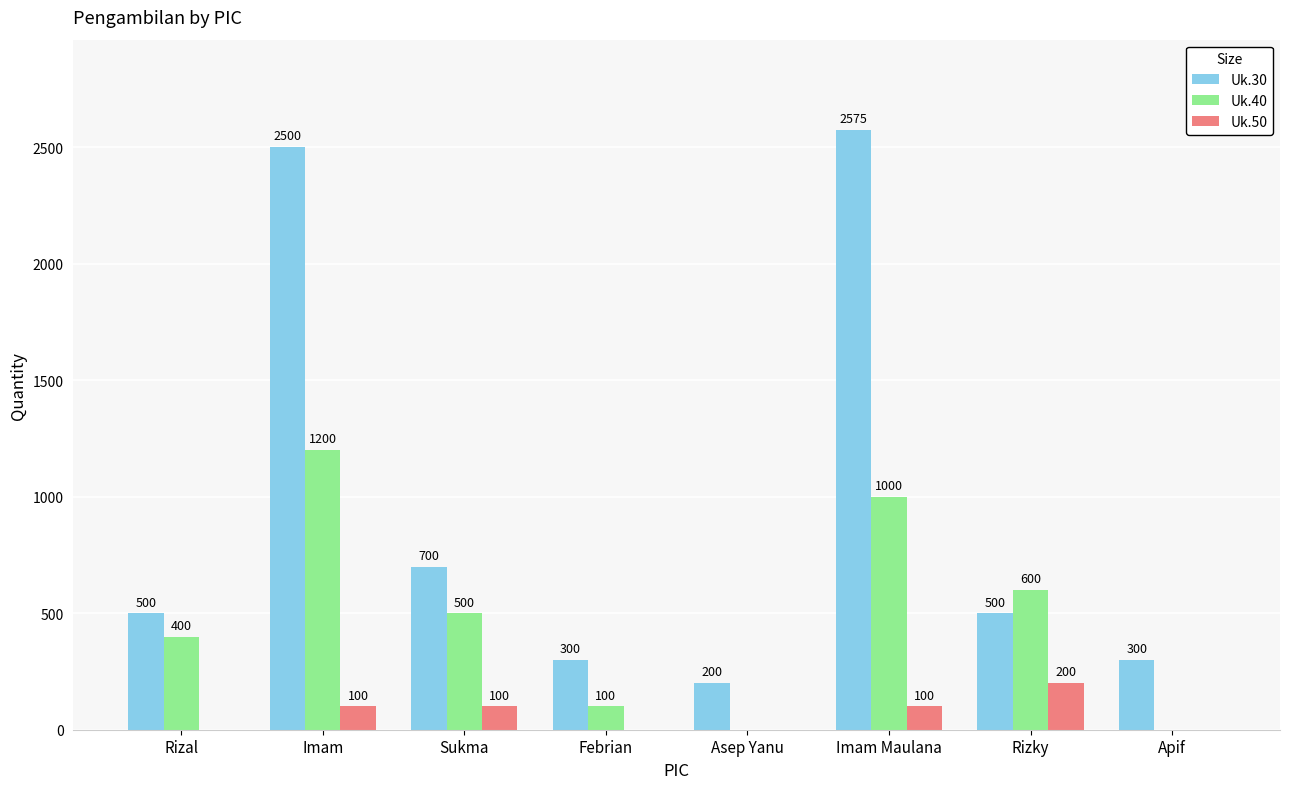

What are all the series names shown in the legend?

Uk.30, Uk.40, Uk.50